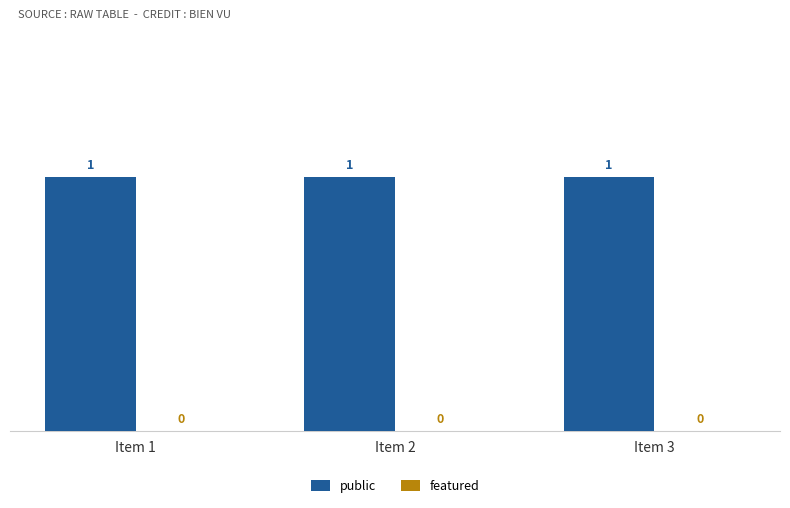

Between Item 3 and Item 2, which is larger?

Item 3